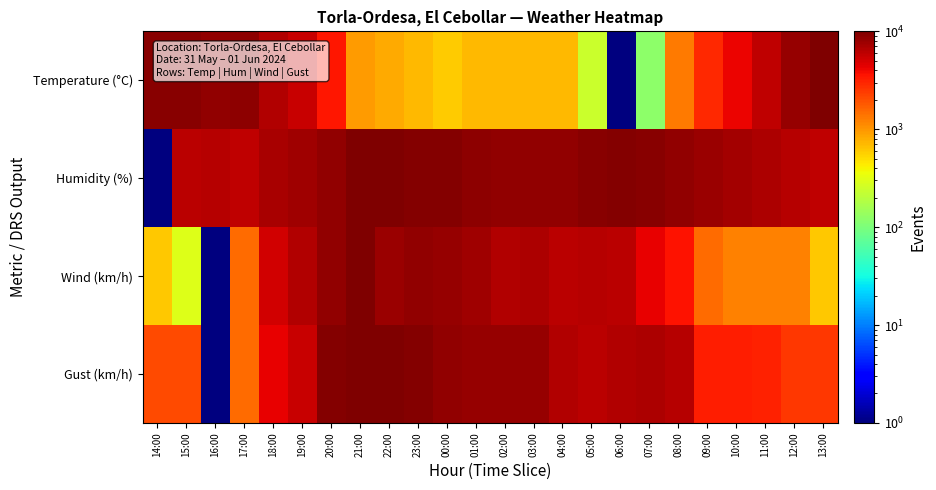

At 04:00, list the series in order from smallest to largest.

Temperature (°C), Wind (km/h), Gust (km/h), Humidity (%)